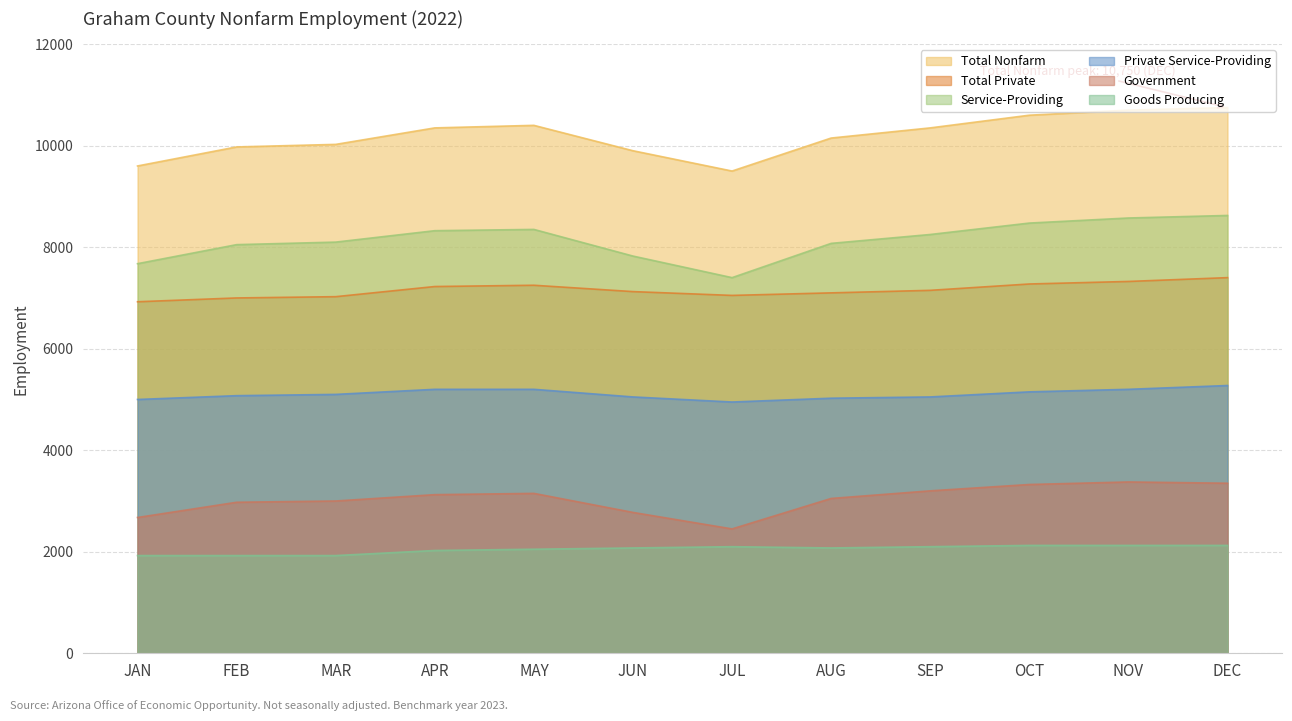

How many values in the Private Service-Providing series are below 5100?

6